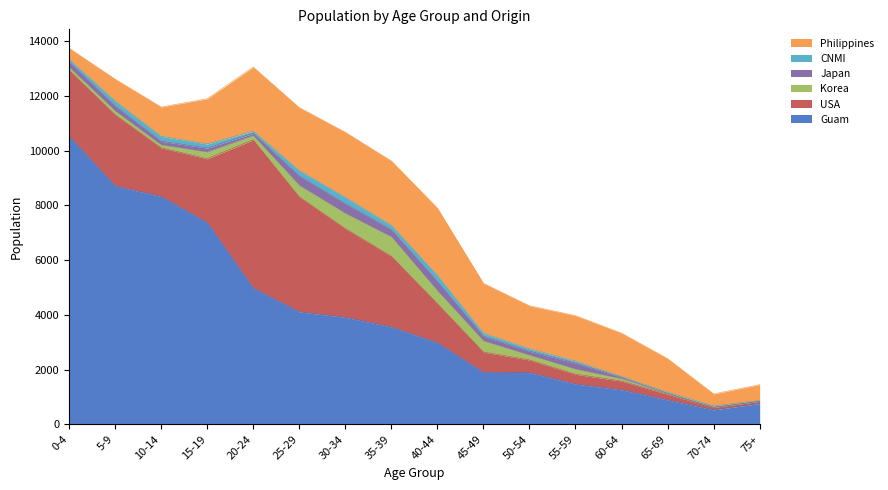

True or false: Korea and Guam cross at least once.

False